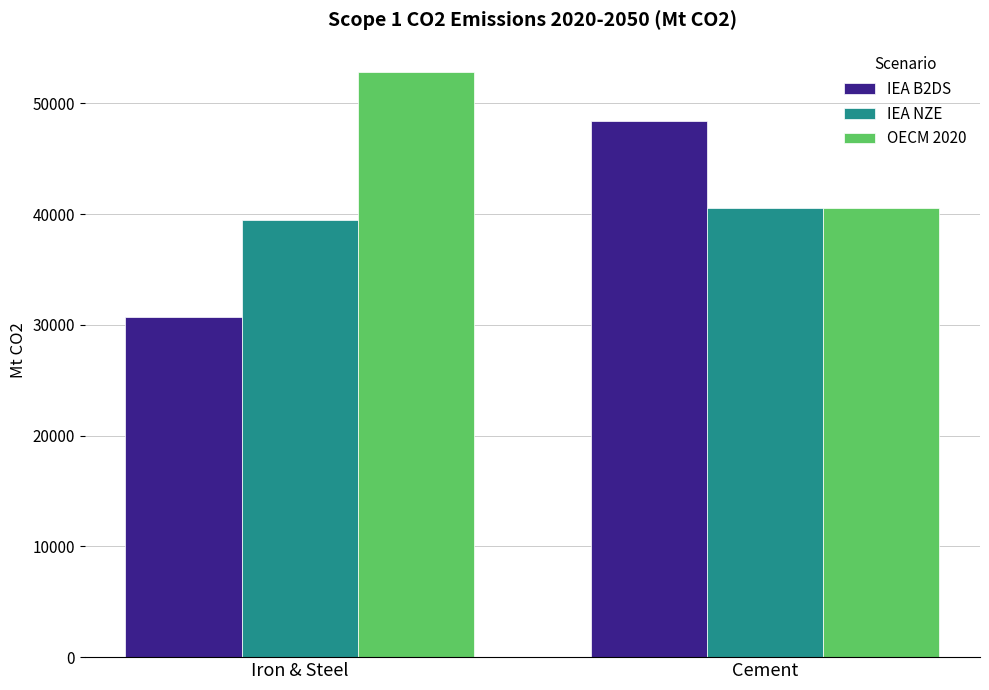

Is the value of IEA NZE at Iron & Steel greater than the value of IEA B2DS at Cement?

No